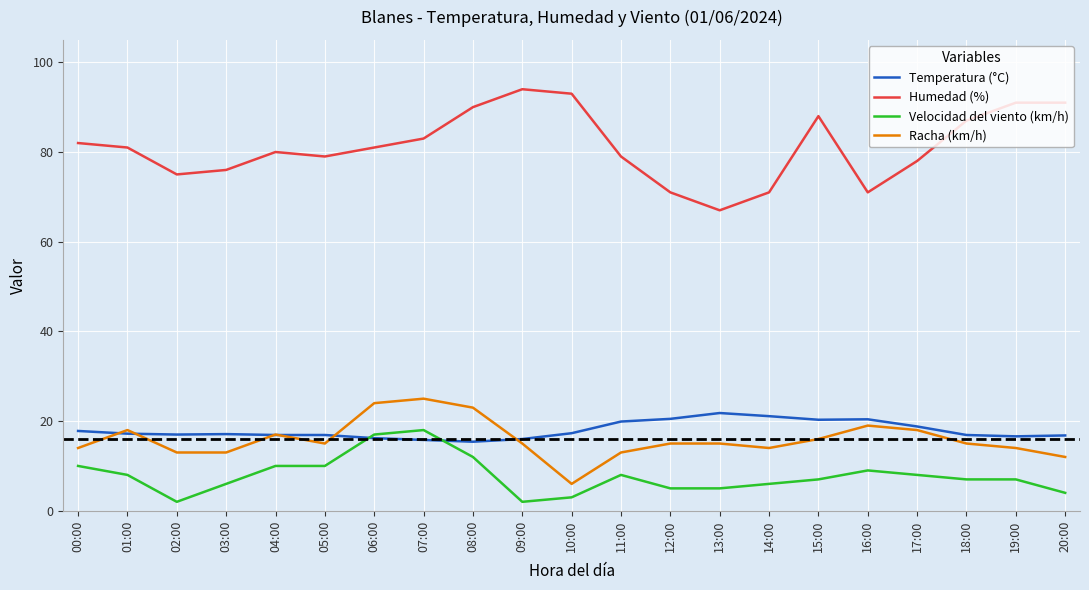

How many intersections are there between Temperatura (°C) and Velocidad del viento (km/h)?

2